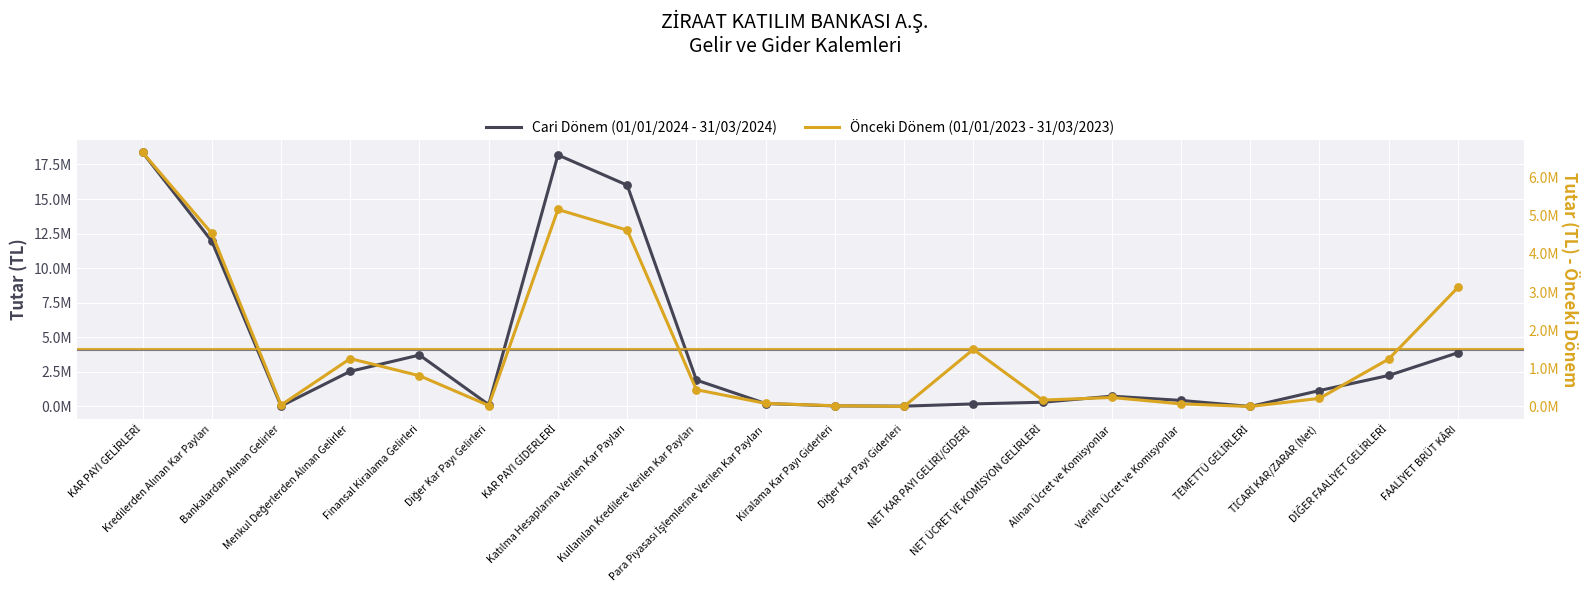

What are all the series names shown in the legend?

Cari Dönem (01/01/2024 - 31/03/2024), Önceki Dönem (01/01/2023 - 31/03/2023)